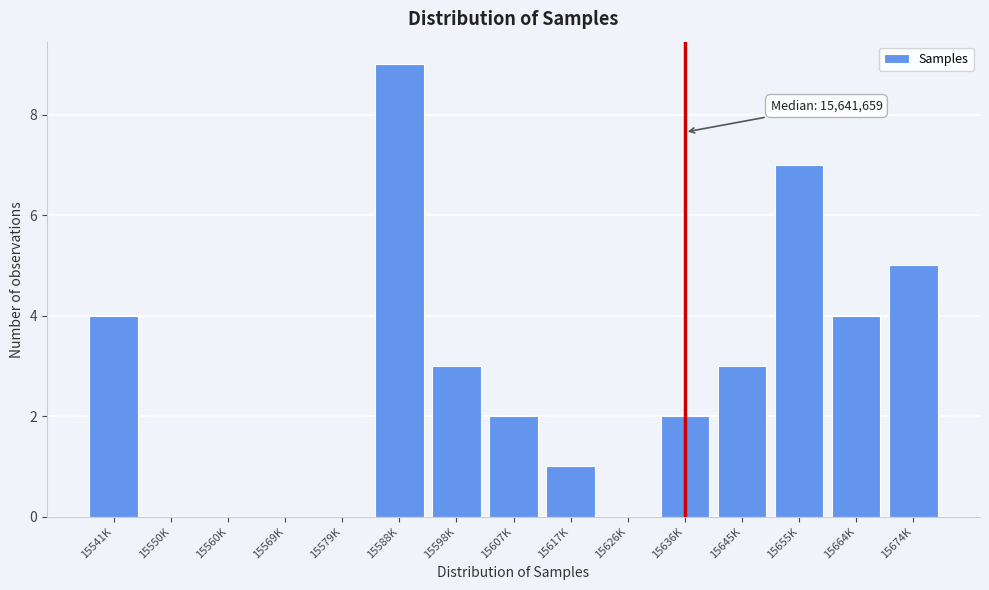

Reading left to right, extract all data points from this chart.

15541K=4	15550K=0	15560K=0	15569K=0	15579K=0	15588K=9	15598K=3	15607K=2	15617K=1	15626K=0	15636K=2	15645K=3	15655K=7	15664K=4	15674K=5